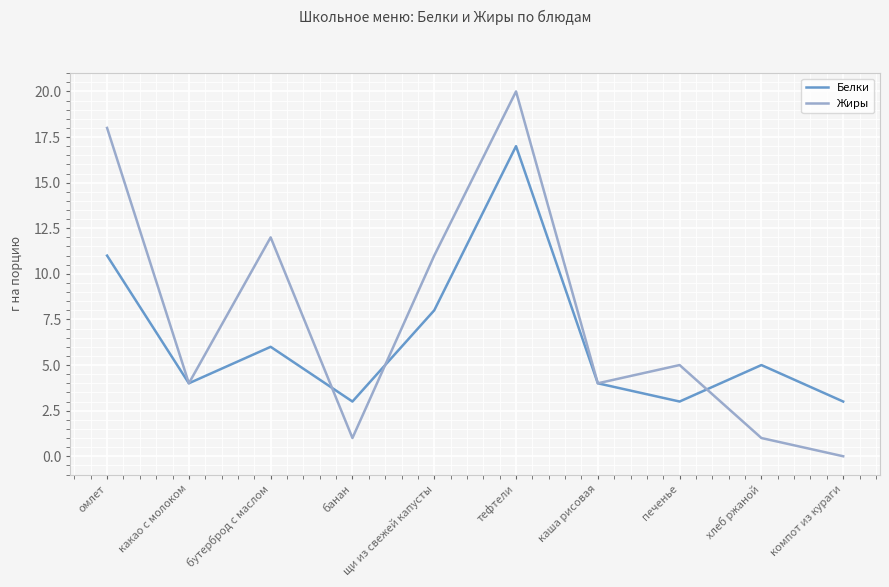

Read the Белки value at щи из свежей капусты.

8